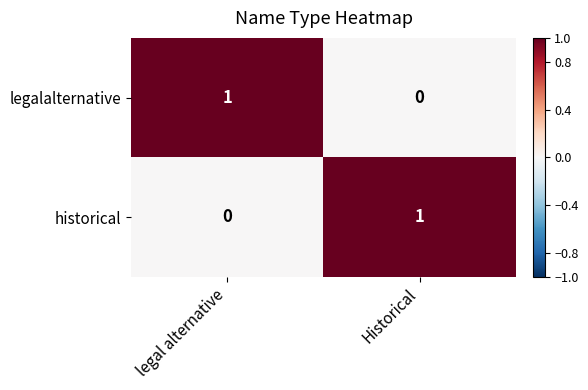

At which label is historical closest to 0?

legal alternative